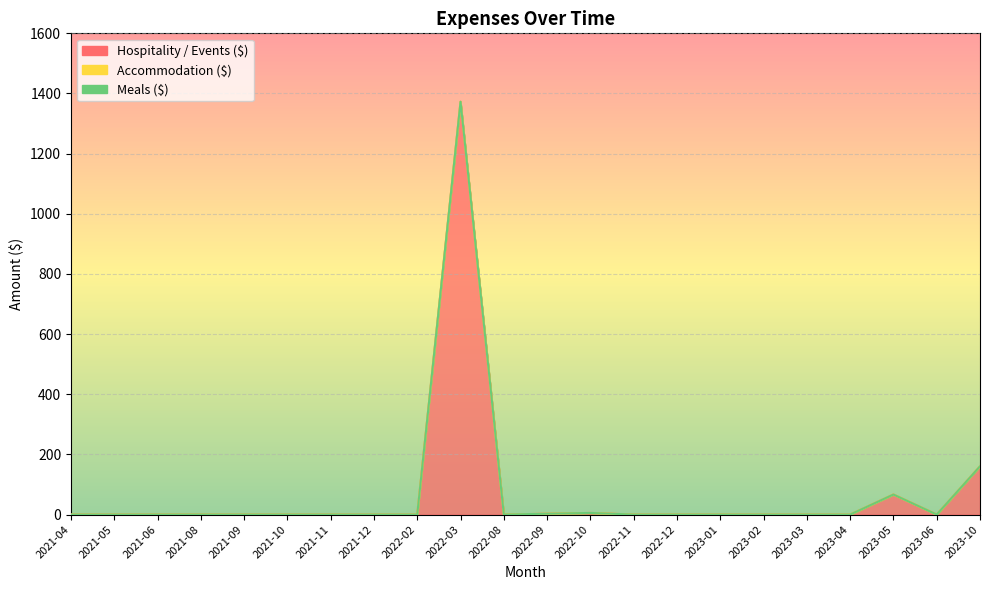

Which series has the largest range (max minus min)?

Hospitality / Events ($)